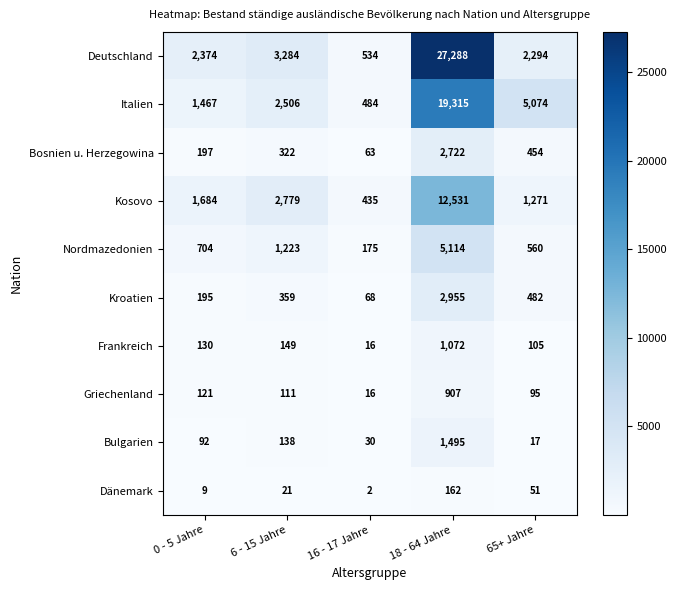

At which category is the sum across all series the highest?

18 - 64 Jahre